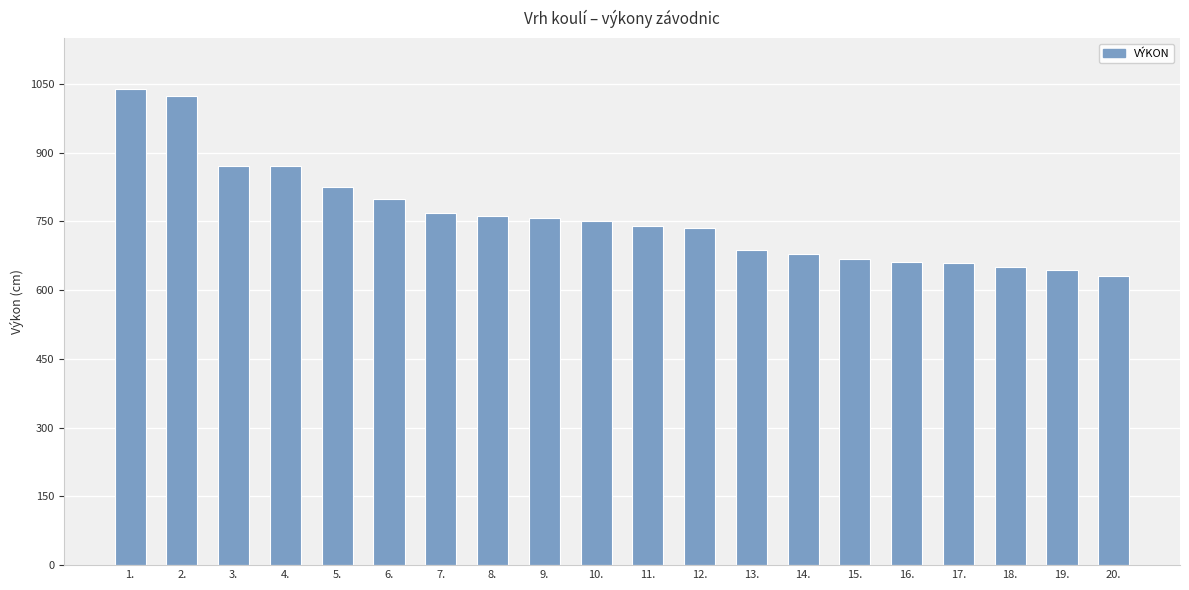

What is the difference between the maximum and minimum values?

409